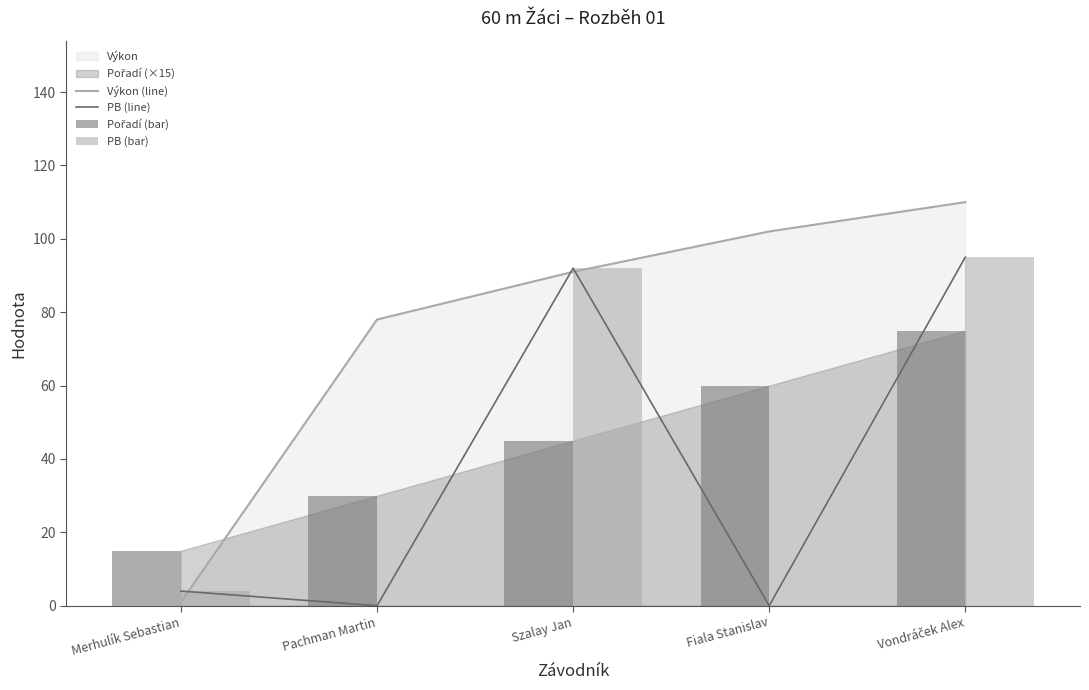

At Merhulík Sebastian, list the series in order from largest to smallest.

Pořadí (bar), PB (line), PB (bar), Výkon (line)